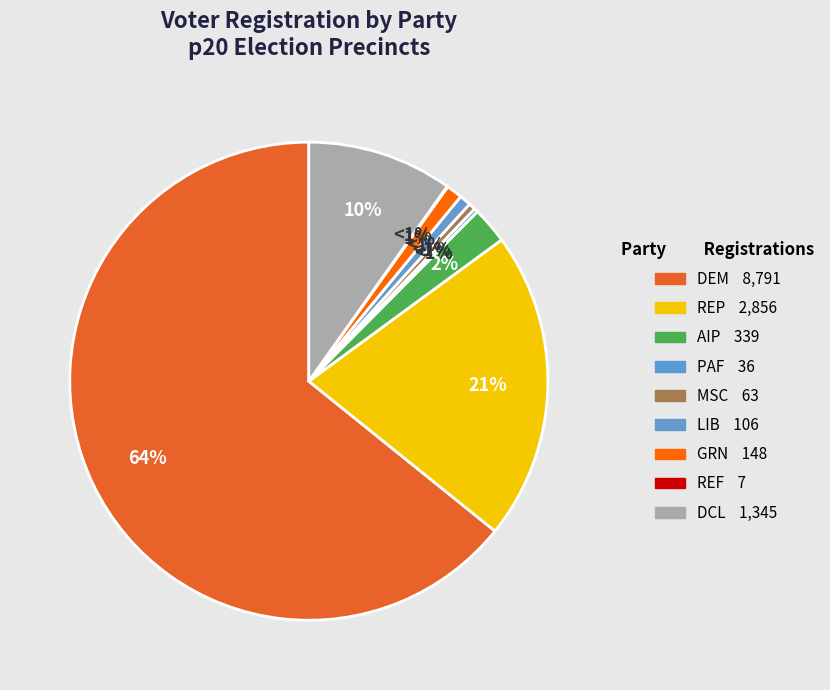

To the nearest percent, what is the combined percentage of lib and ref?

1%